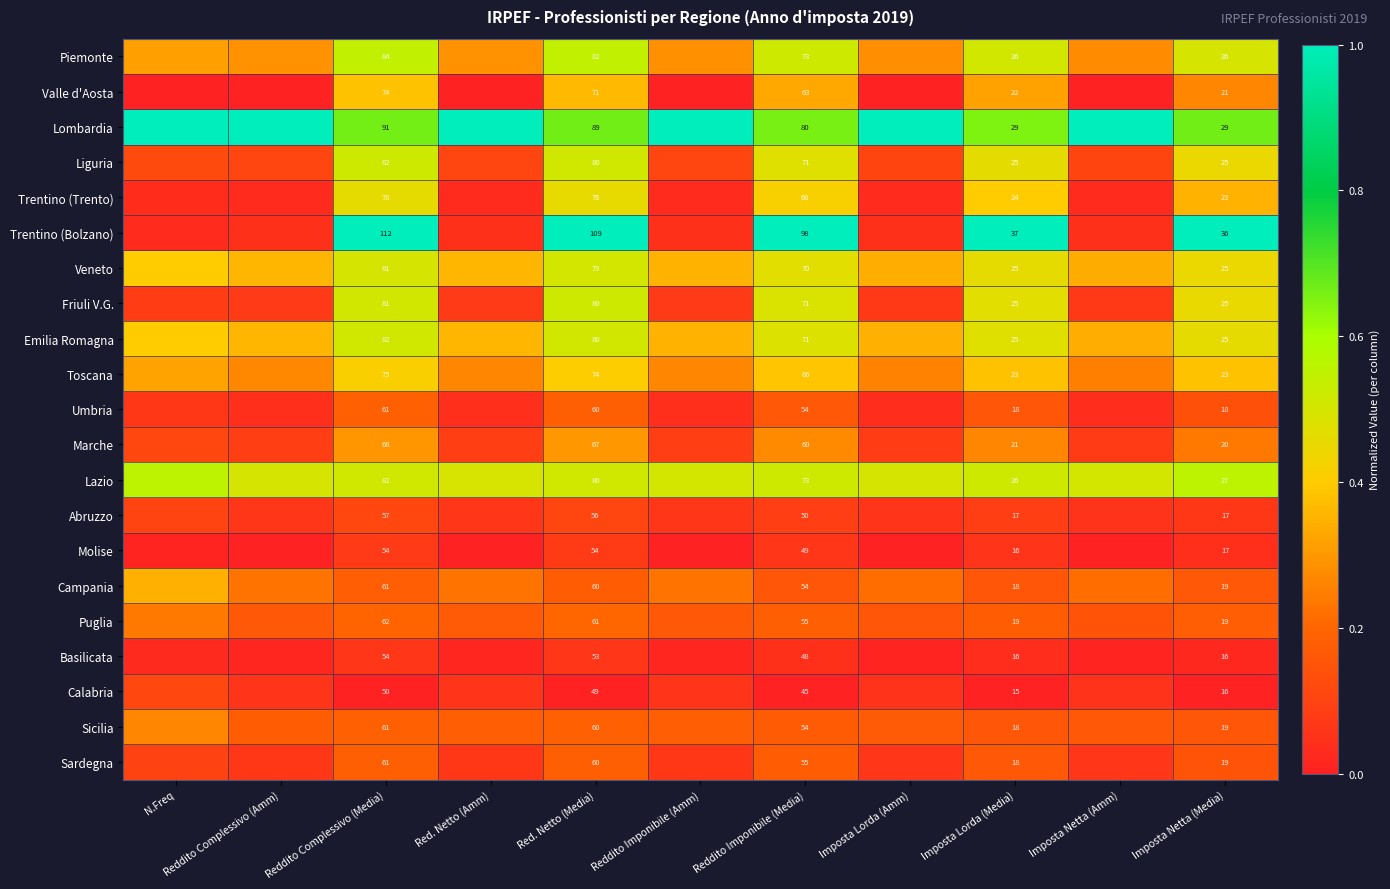

Which series has the largest total across all categories?

Lombardia